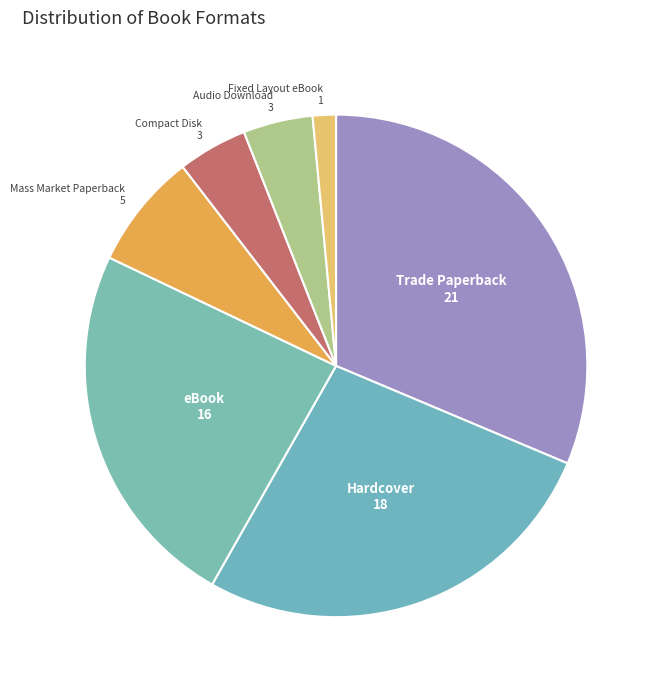

Does Mass Market Paperback represent more than half of the total?

No